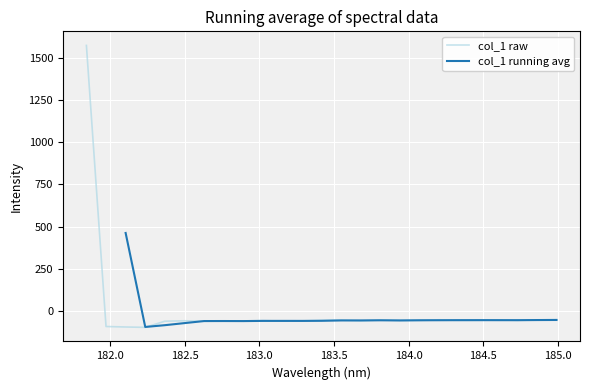

What is the difference between the second highest and second lowest values?

43.6